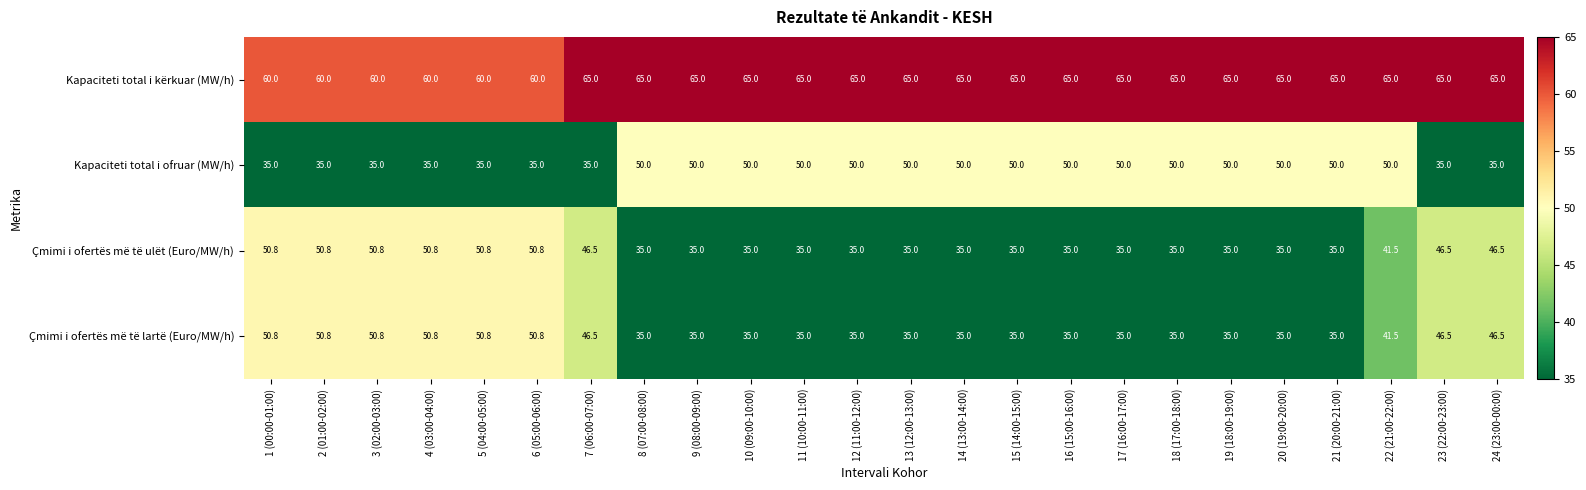

What is the total value across all series at 1 (00:00-01:00)?

196.6